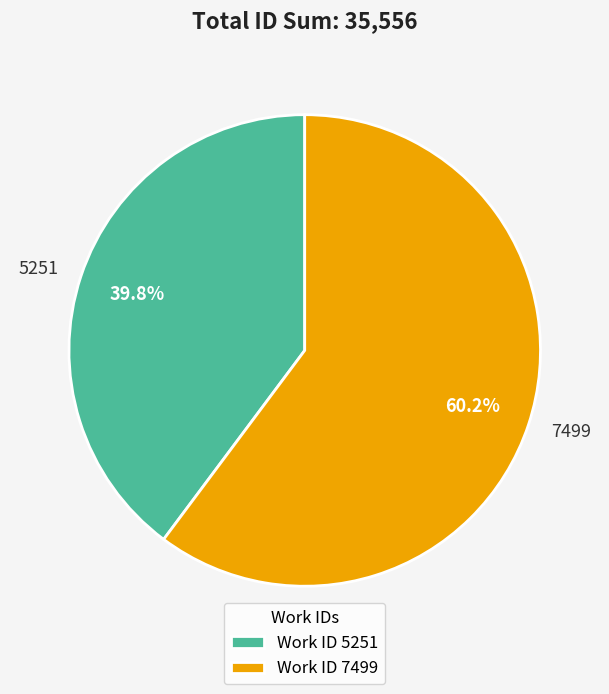

Which category has the biggest portion of the pie?

7499